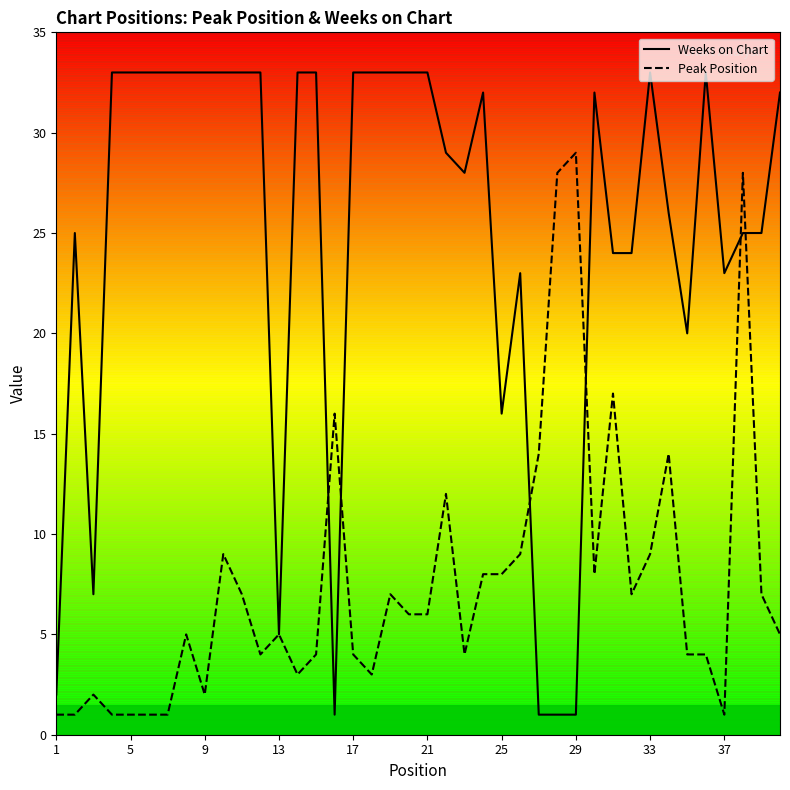

Which series has the largest range (max minus min)?

Weeks on Chart